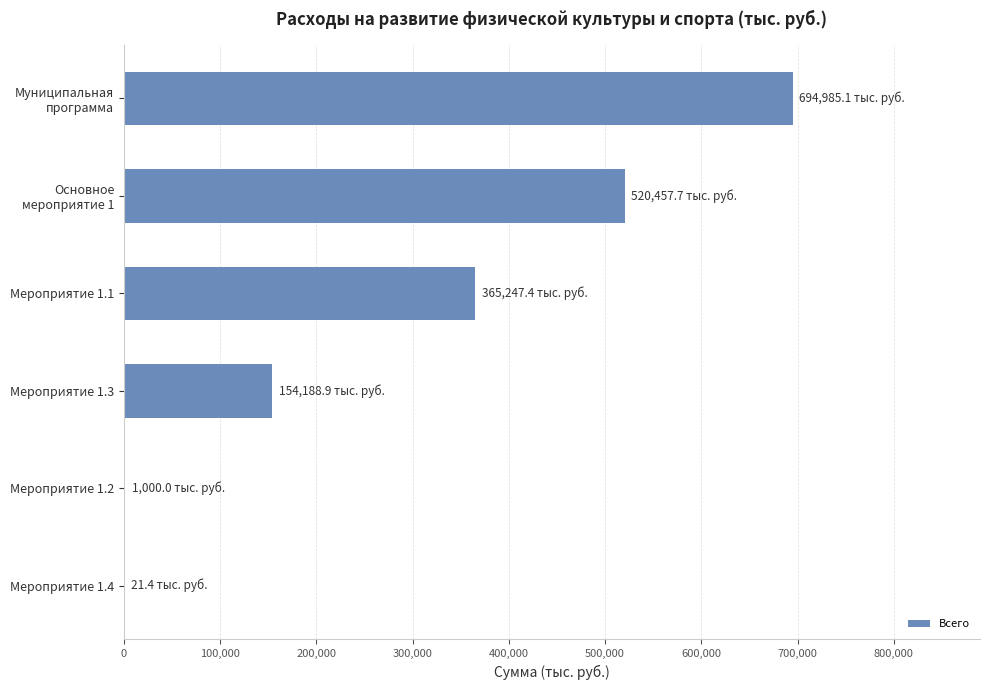

What is the greatest value displayed?

694985.1